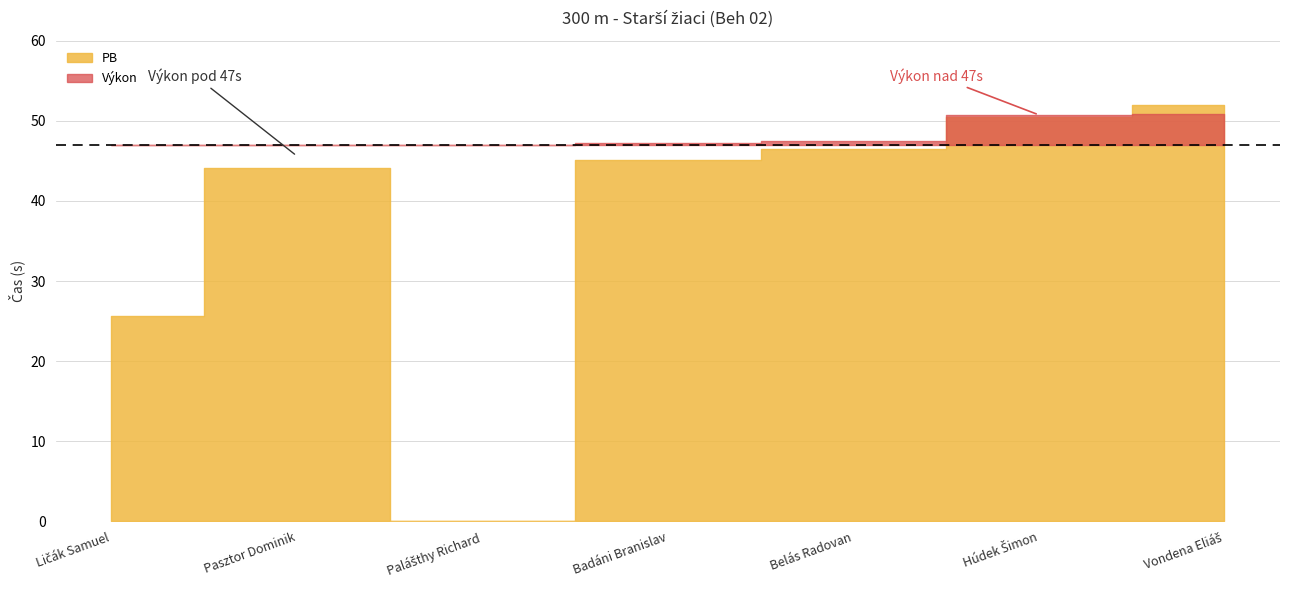

After their last crossing, which series has the higher values: PB or Výkon?

PB